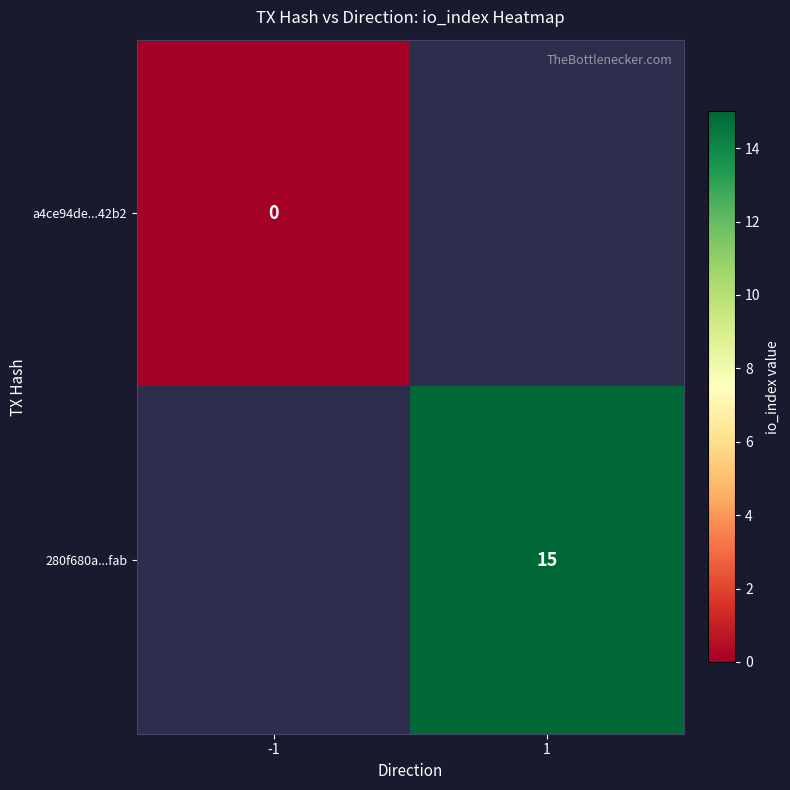

The value of 280f680a...fab at 1 is 5.8. True or false?

False